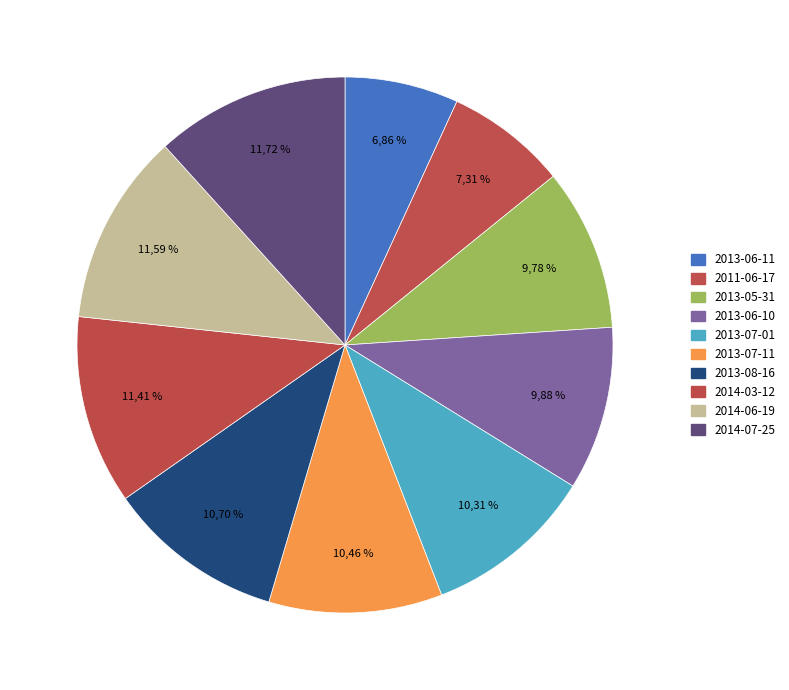

Does 2013-07-01 represent more than half of the total?

No